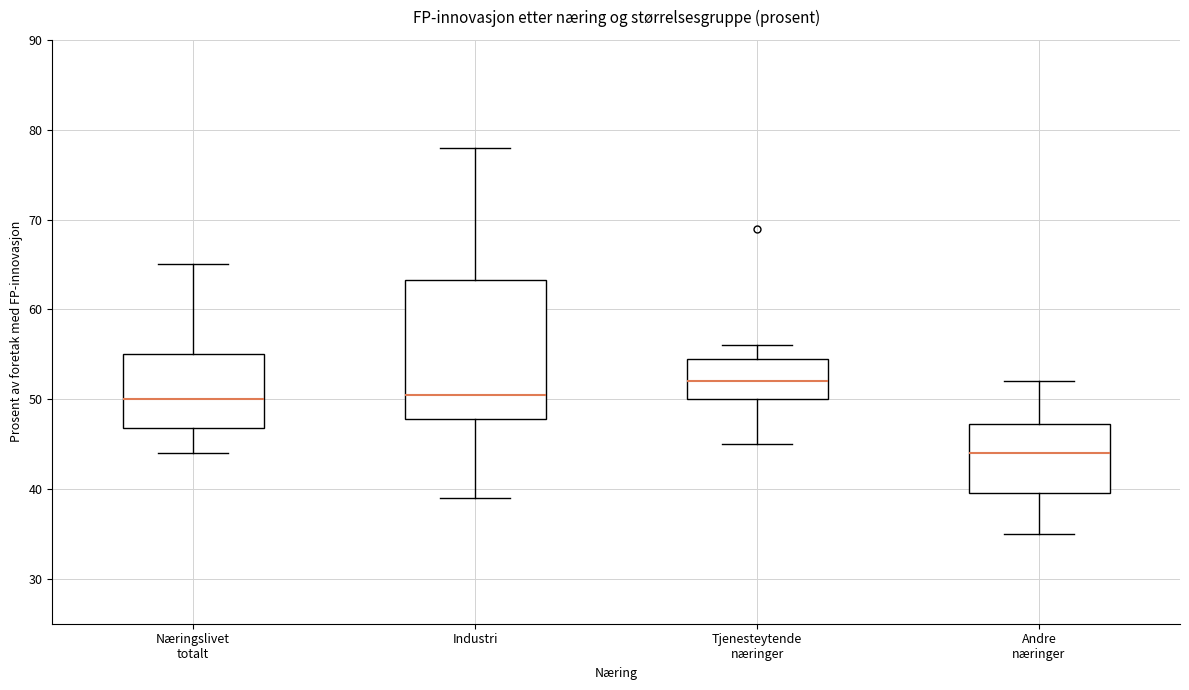

Which box has the highest median line?

Tjenesteytende næringer